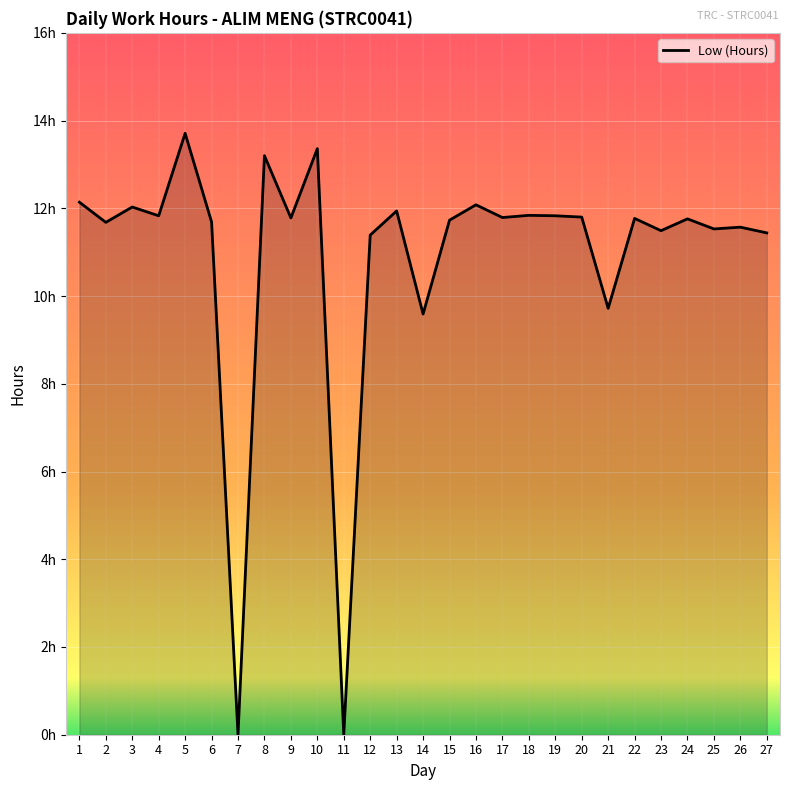

Rank the categories by value from highest to lowest.

5, 10, 8, 1, 16, 3, 13, 18, 4, 19, 20, 17, 9, 22, 24, 15, 6, 2, 26, 25, 23, 27, 12, 21, 14, 7, 11